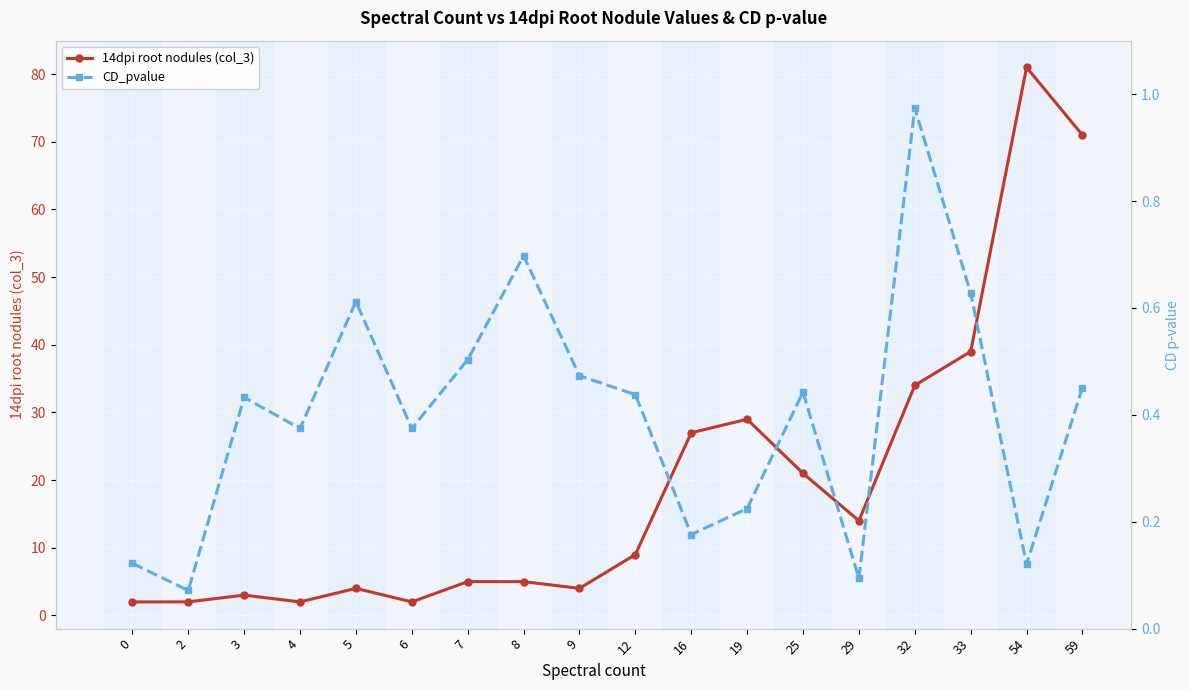

What is the difference between the CD_pvalue values at 5 and 19?

0.4